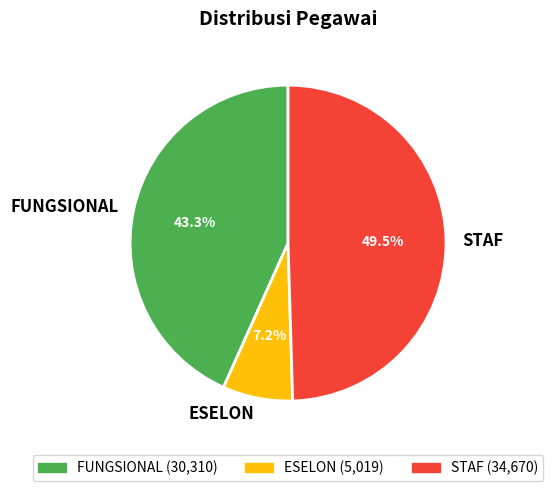

True or false: STAF accounts for 64% of the total.

False